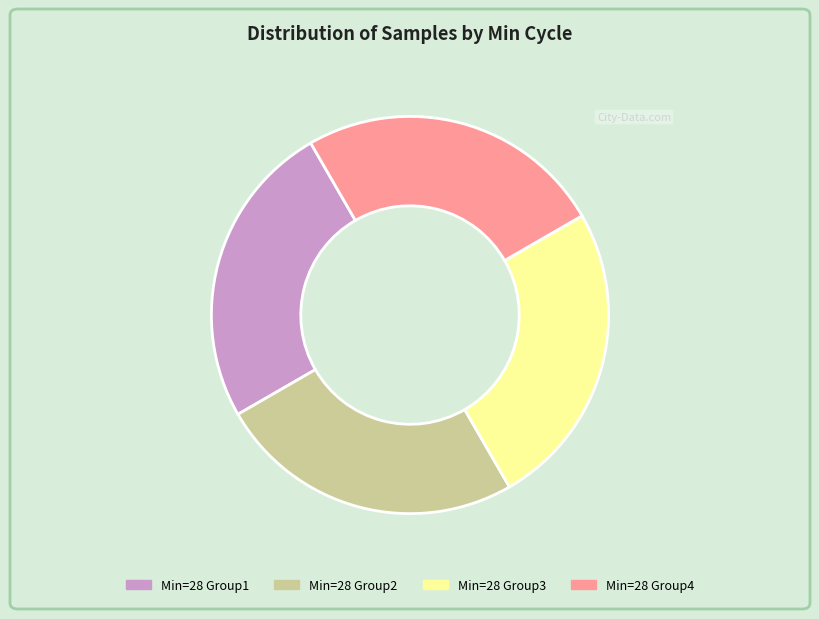

The Min=28 Group2 slice represents 40% of the pie. True or false?

False